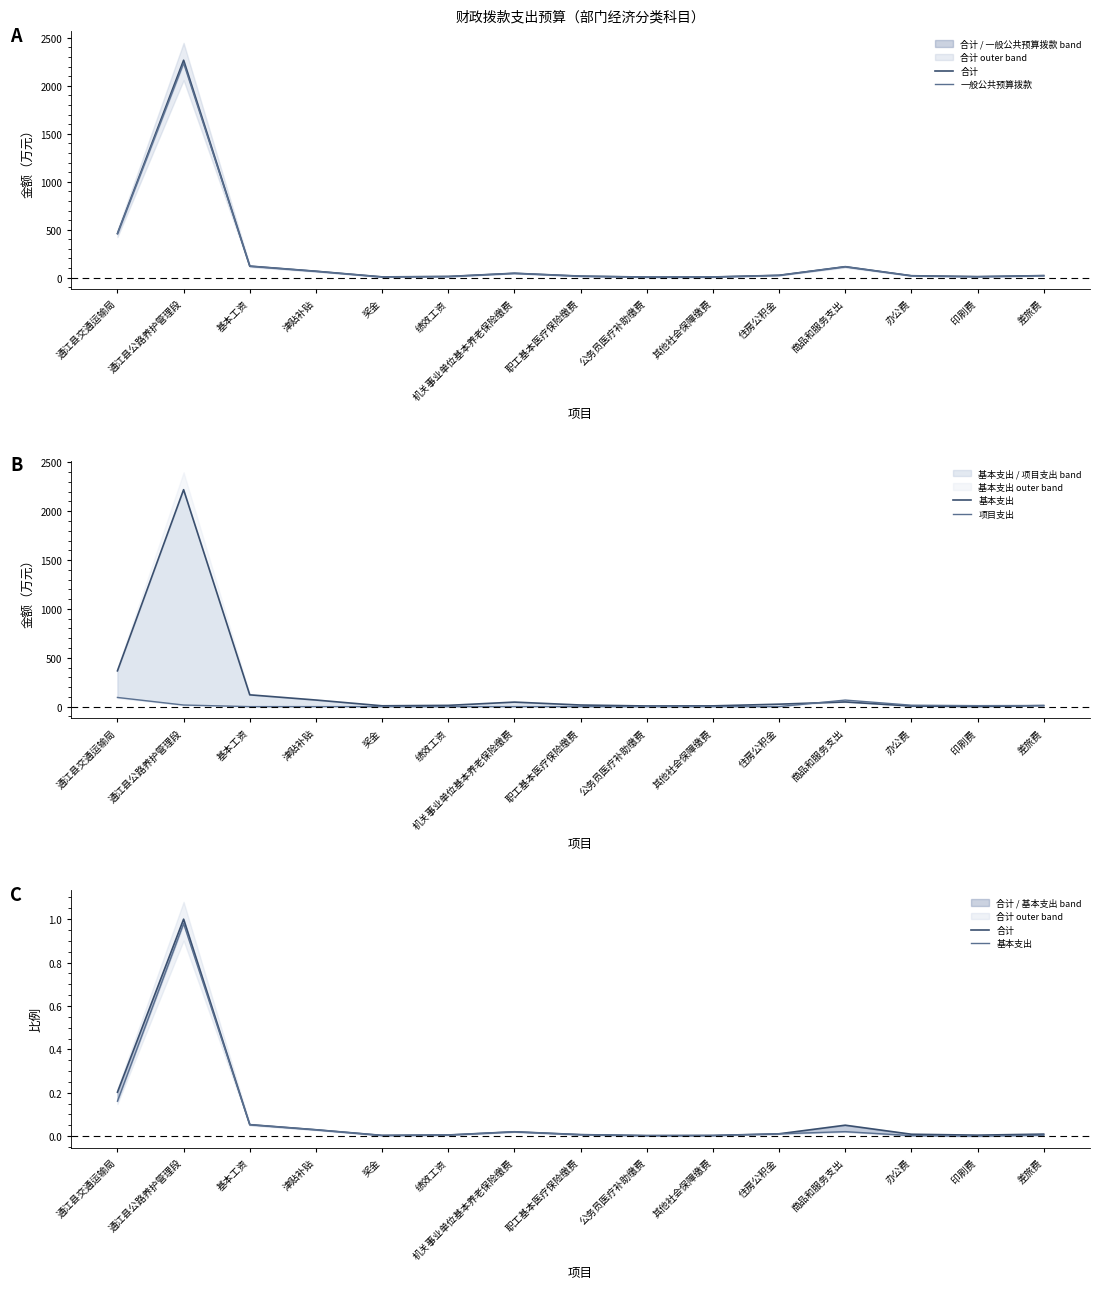

What is the label of the 12th point from the left?

商品和服务支出